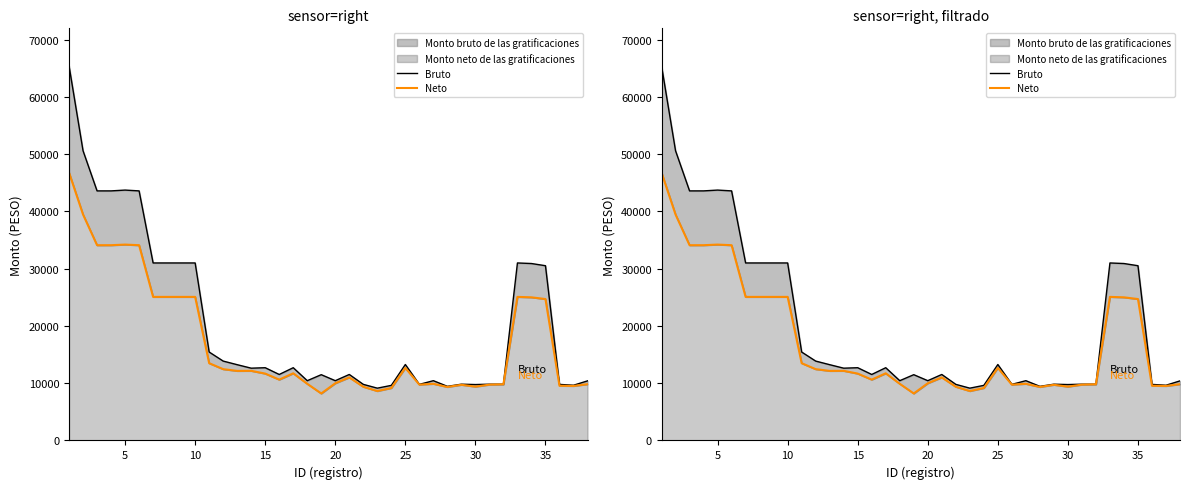

How many categories are shown in the chart?

38